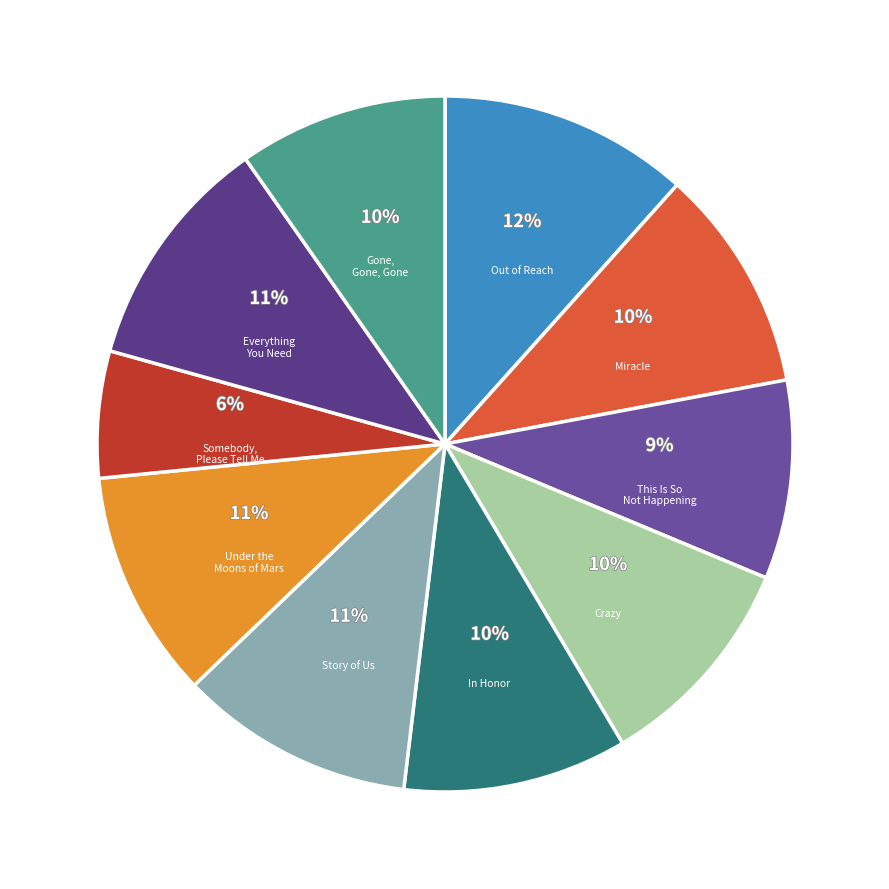

Rank the categories by value from highest to lowest.

Out of Reach, Everything You Need to Survive the Apocalypse, Story of Us, Under the Moons of Mars, Miracle, In Honor, Crazy, Gone, Gone, Gone, This Is So Not Happening, Somebody, Please Tell Me Who I Am